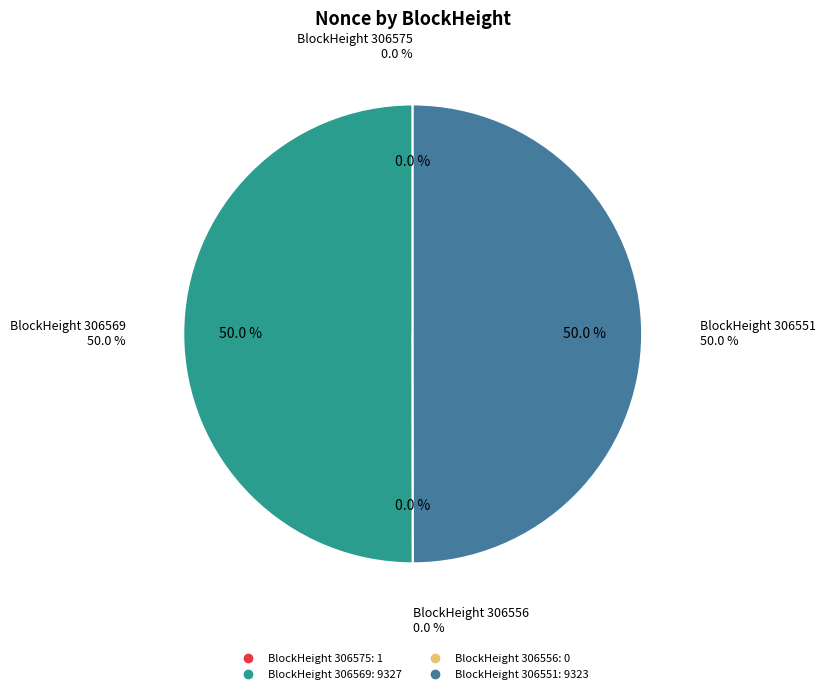

To the nearest percent, what is the average slice percentage?

25%